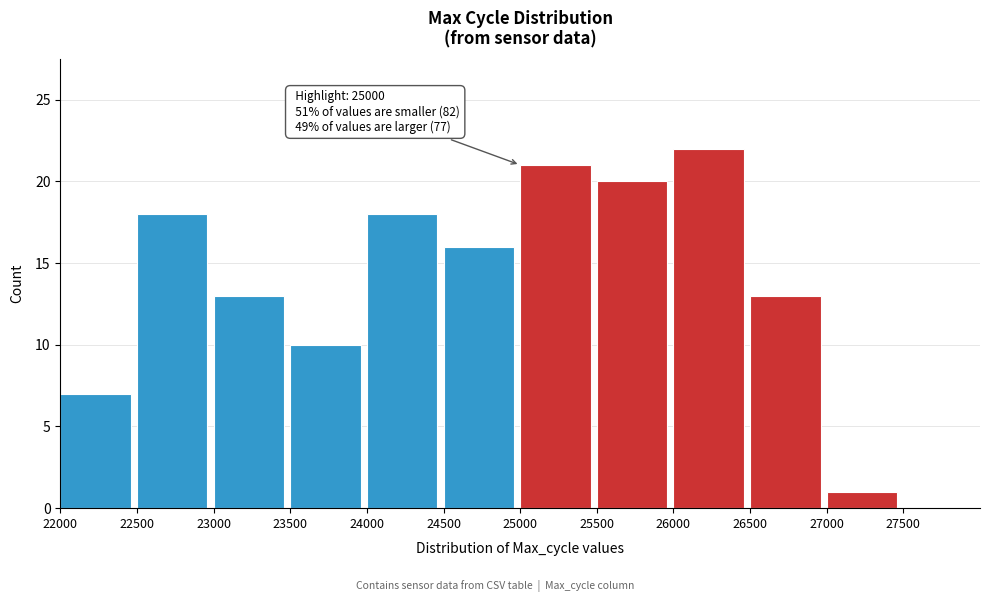

Which range on the x-axis has the tallest bar?

26000 to 26500